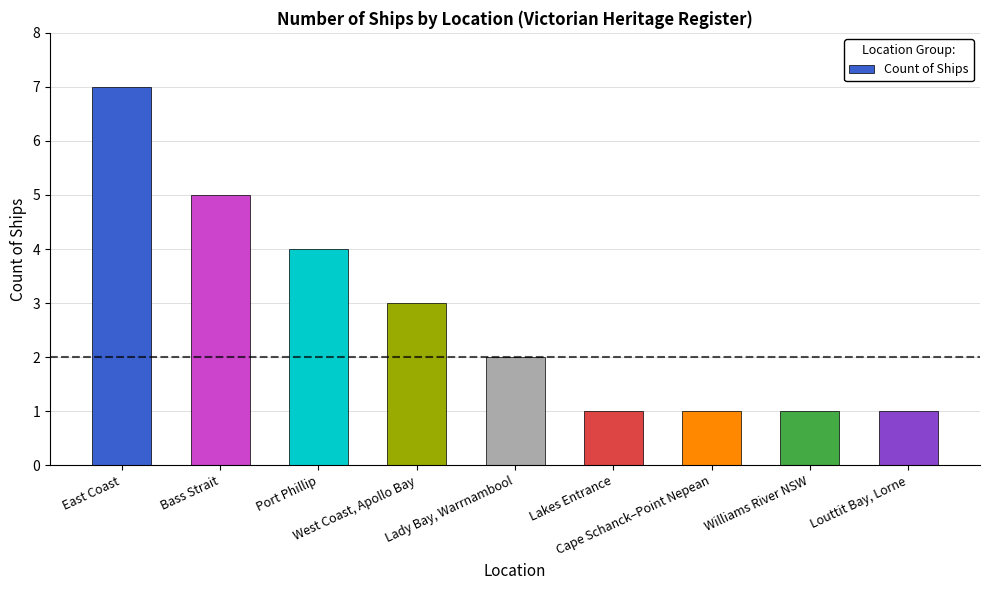

Count the number of categories in the chart.

9